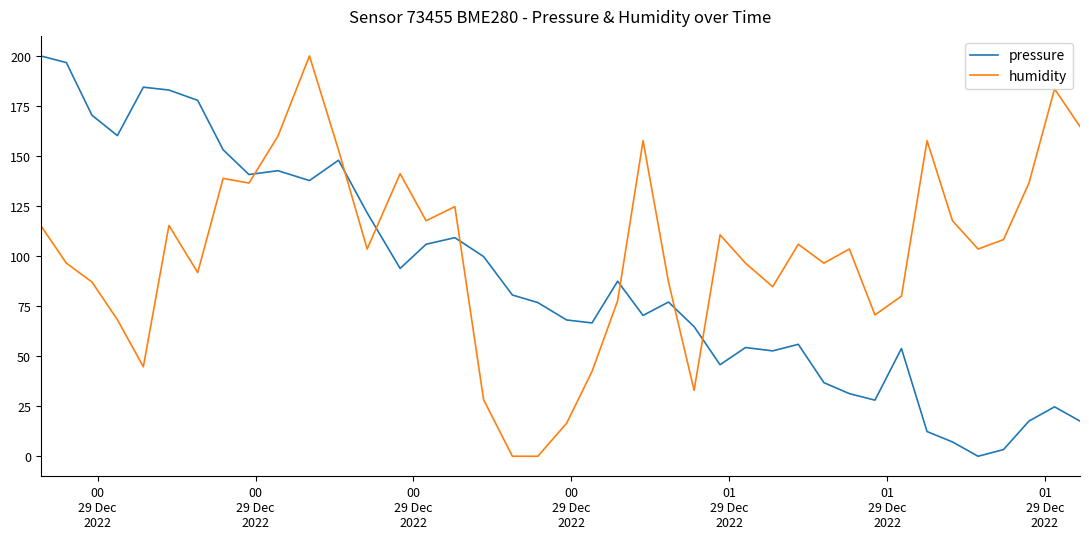

Which series ends up on top after the final intersection of pressure and humidity?

humidity